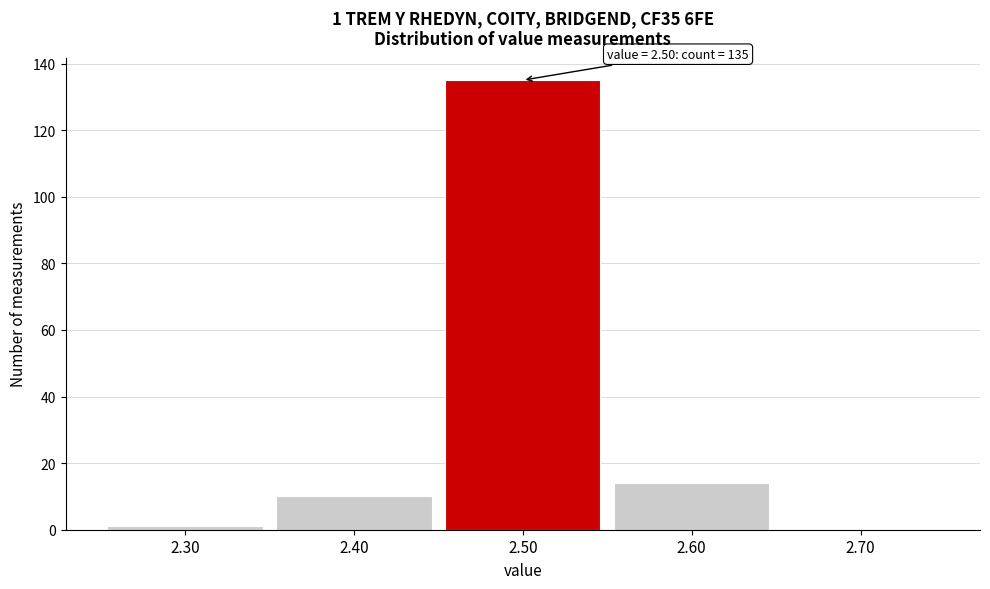

Over which range of the x-axis is the bar tallest?

2.45 to 2.55